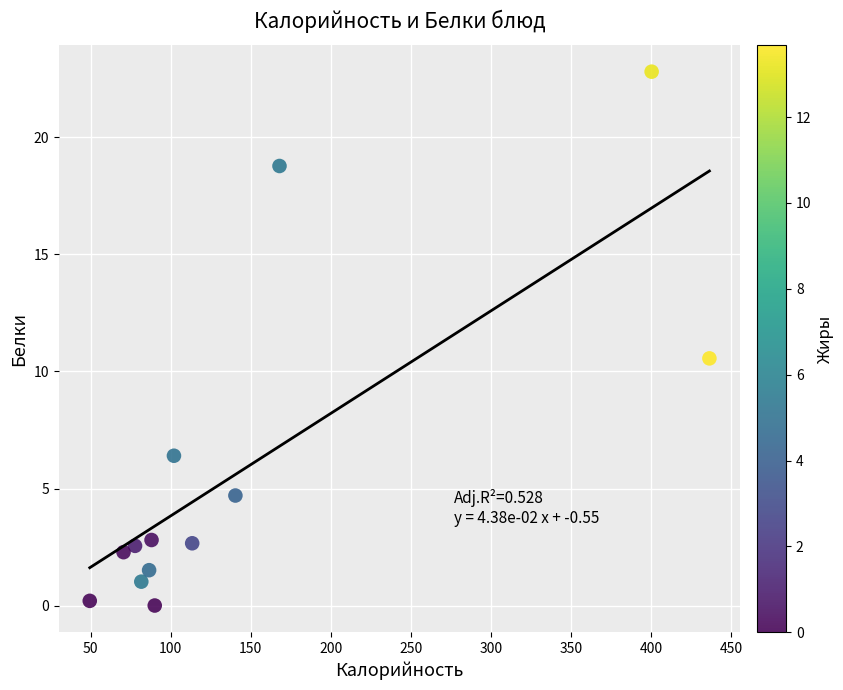

What Y value in the scatter plot is closest to 11?

10.6